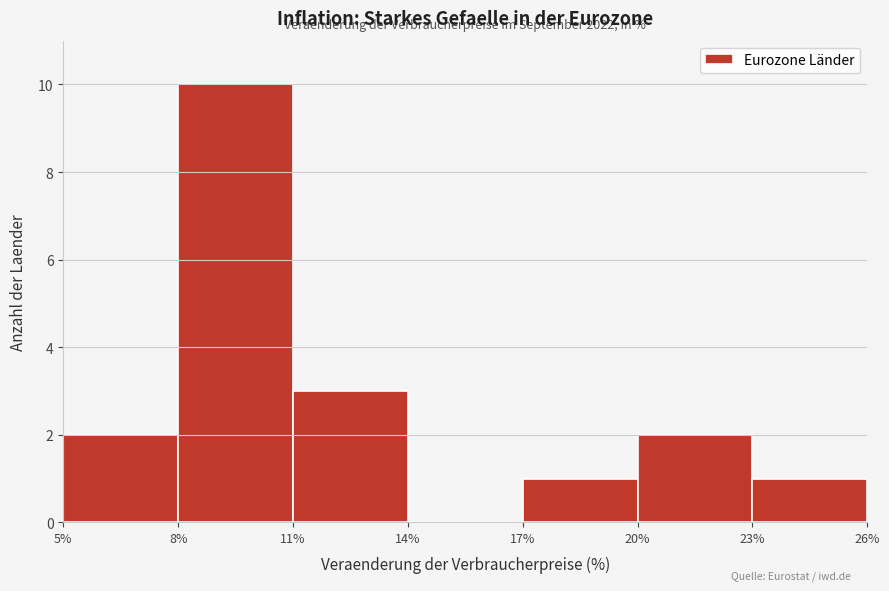

Over which range of the x-axis is the bar tallest?

8% to 11%